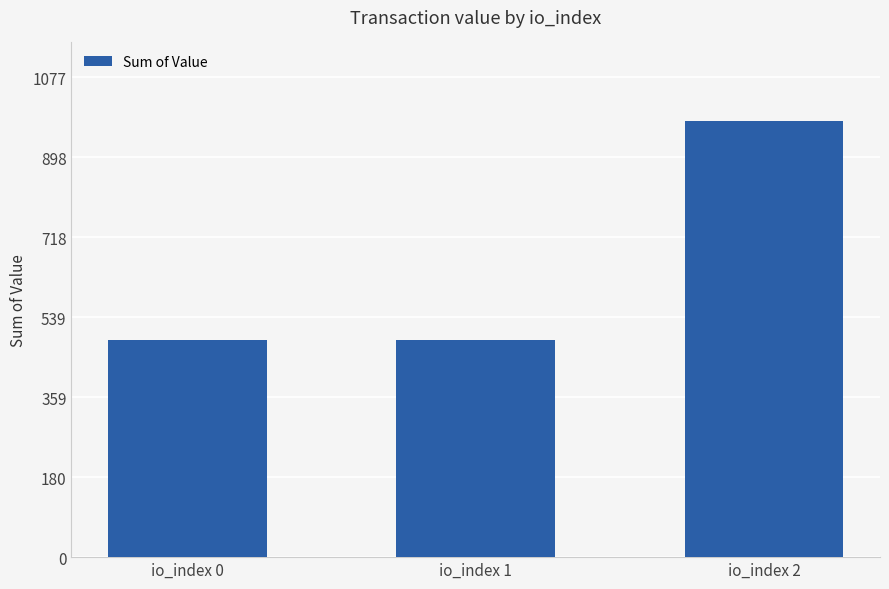

What is the value of the 1st bar from the left?

488.3